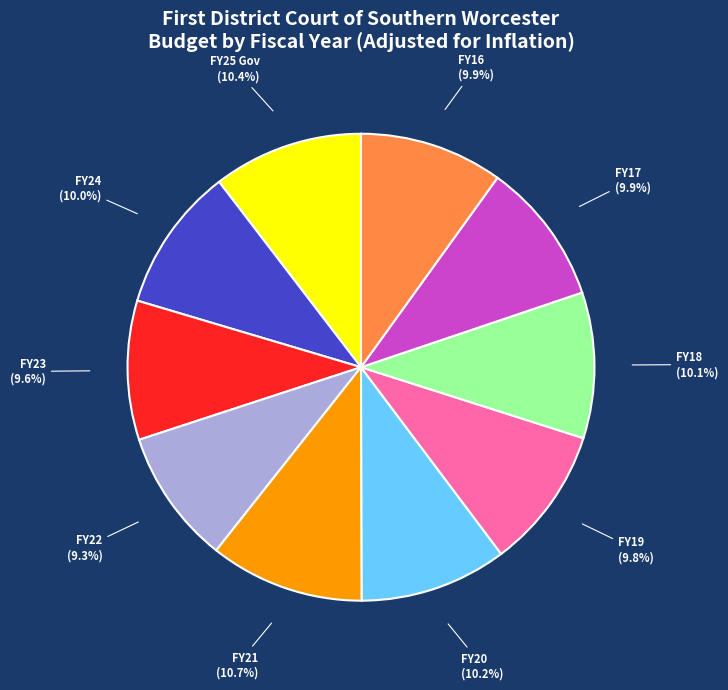

The FY24 slice represents 19% of the pie. True or false?

False